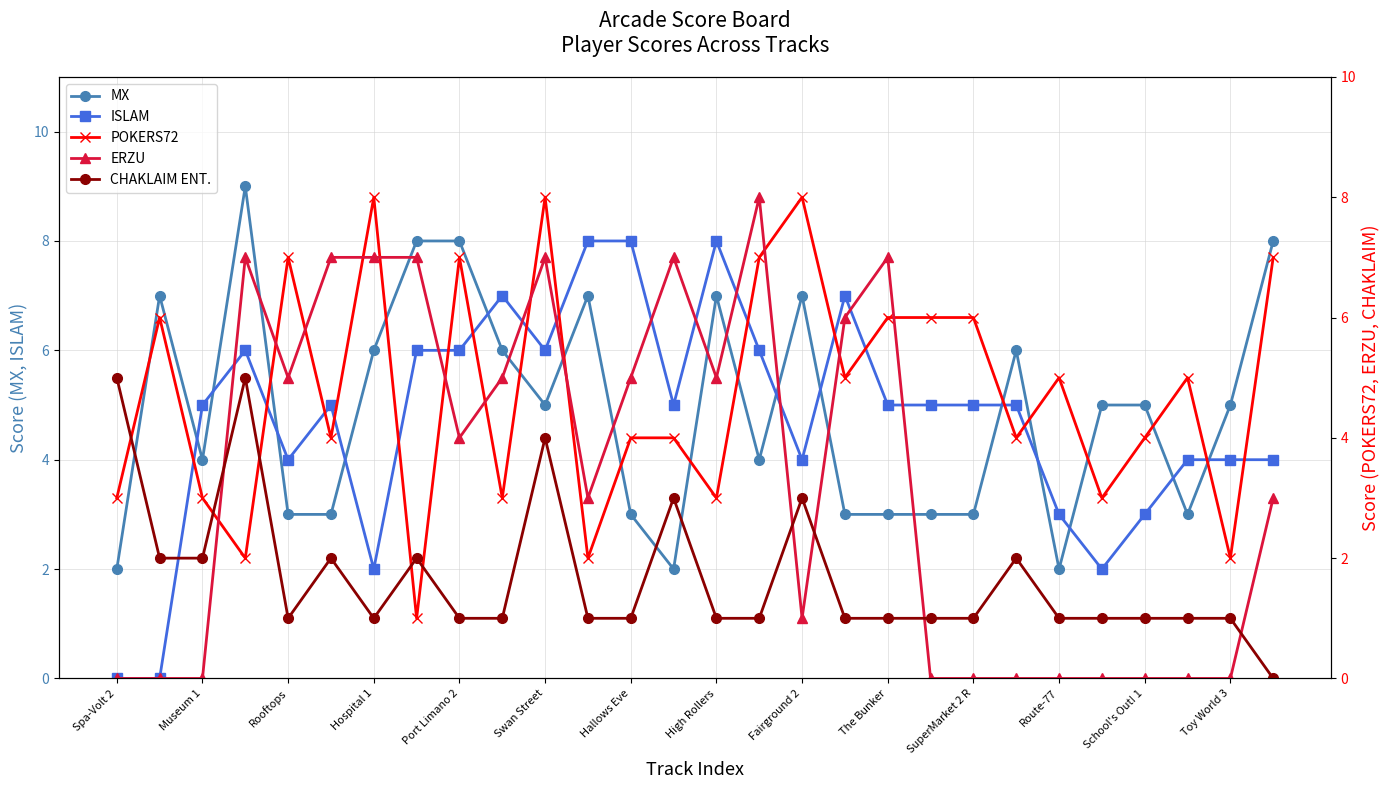

True or false: ERZU has a value of 4 at 17.

False